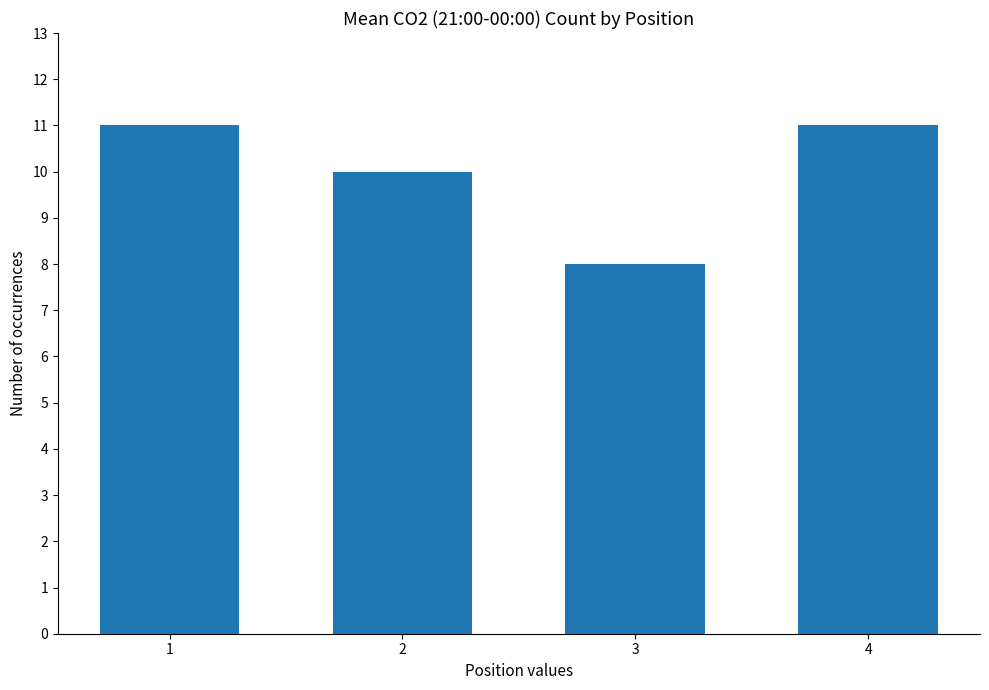

What is the minimum value shown in the chart?

8